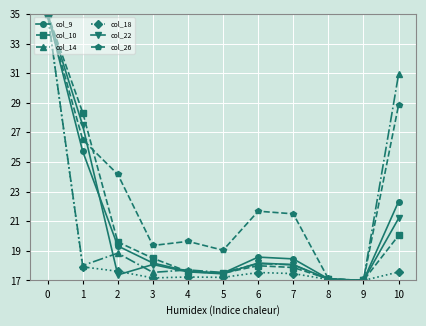

The col_9 series shows 37.6 at 1. True or false?

False